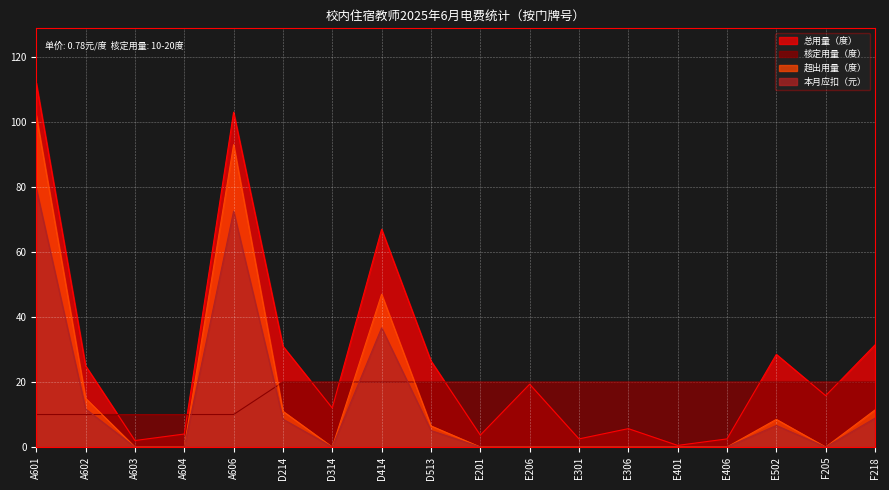

What is the difference between the highest and lowest values at D214?

22.4